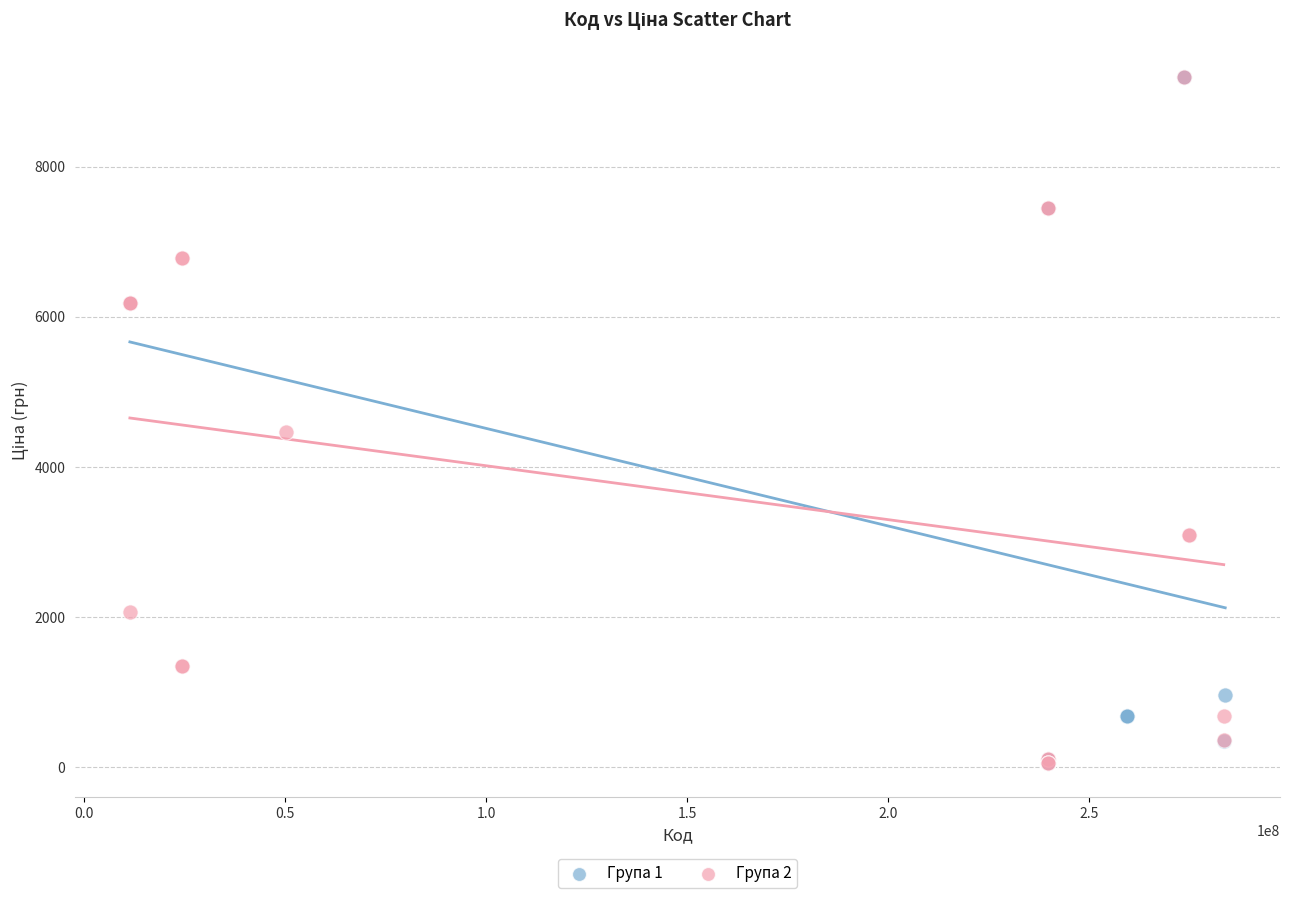

What are all the series names shown in the legend?

Група 1, Група 2